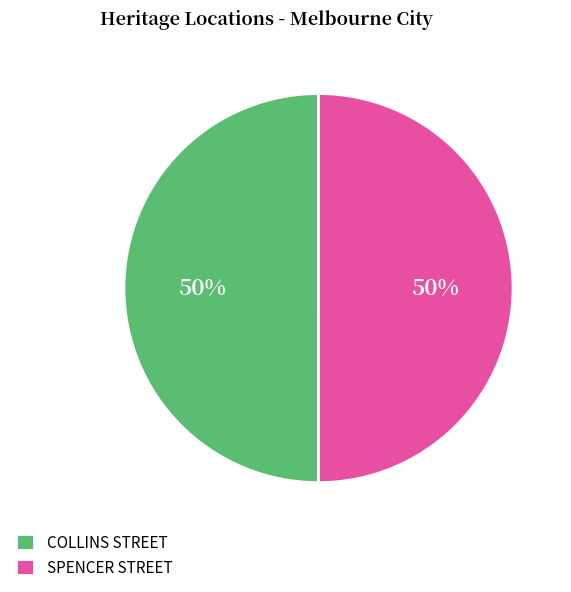

Is it true that COLLINS STREET is 44% of the pie?

False